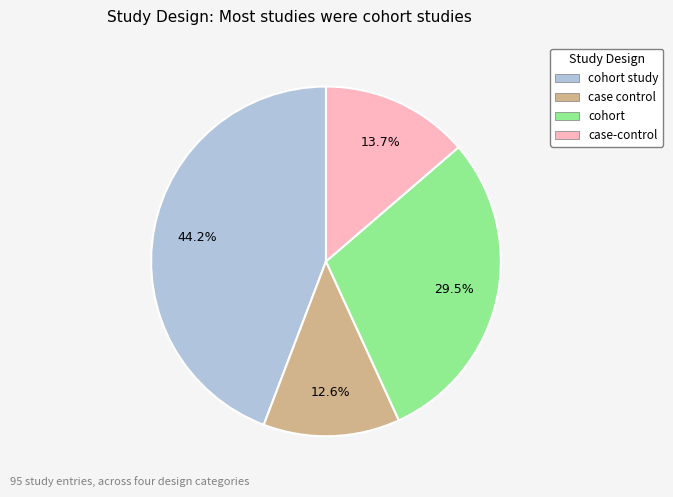

Count the number of slices in the pie.

4